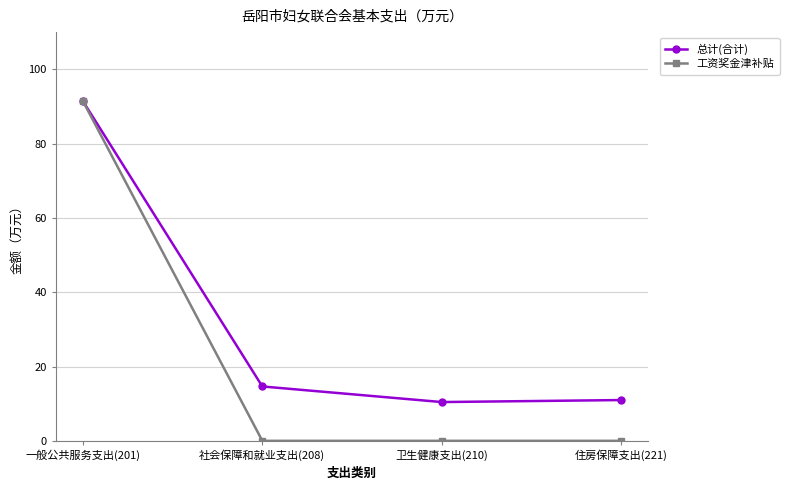

What is the label of the 4th point from the left?

住房保障支出(221)